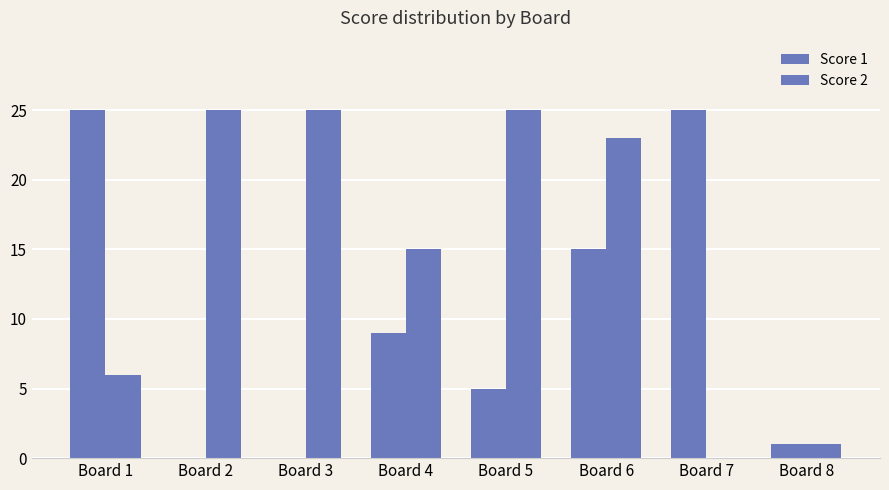

List the series in order of their peak value, highest first.

Score 1, Score 2